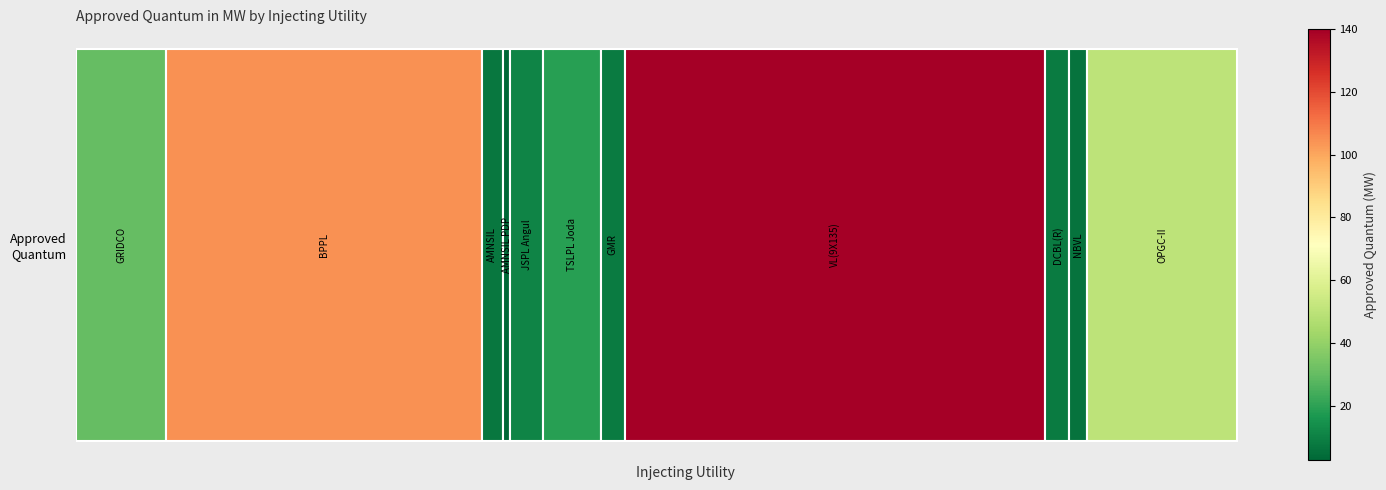

How many values are below 11?

5